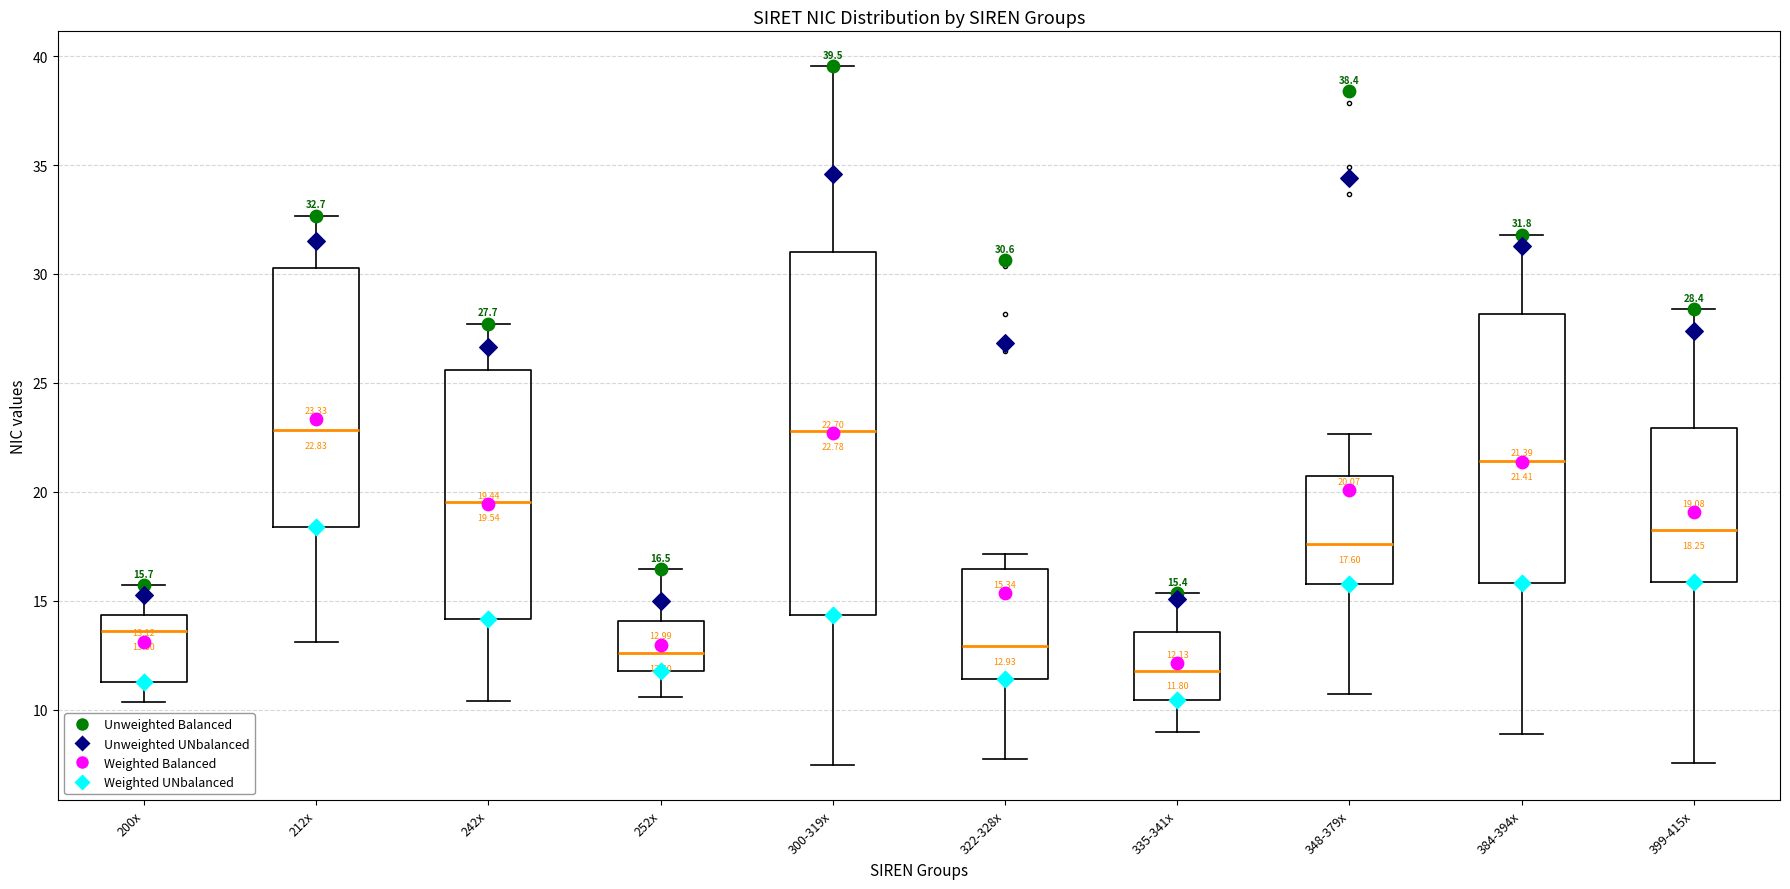

Which box is the tallest, from its lower edge to its upper edge?

300-319x